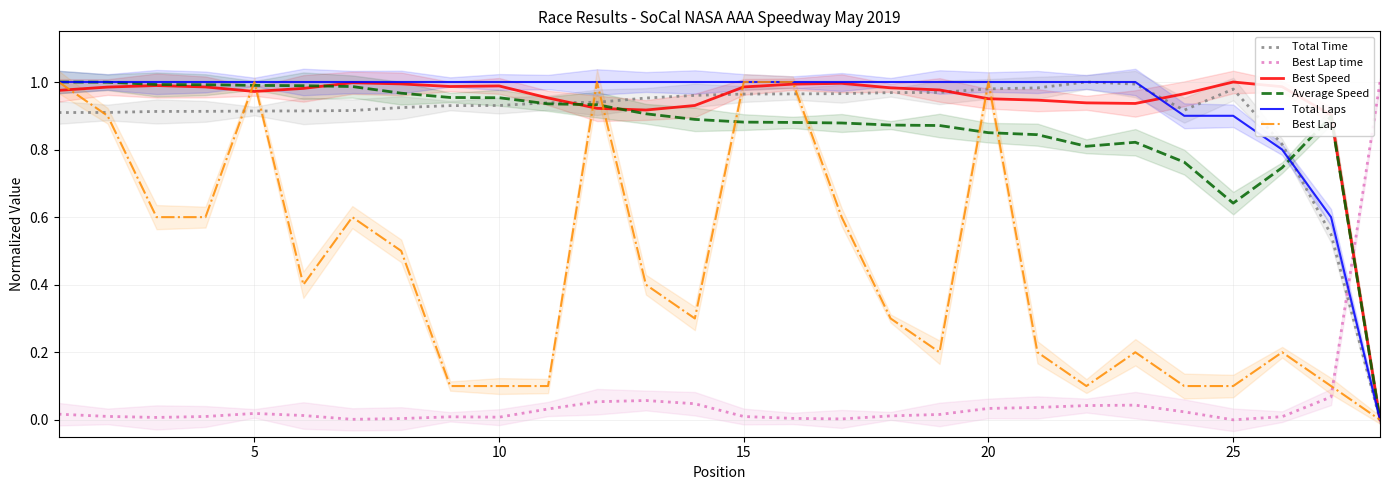

Is it true that Best Speed equals 0.3 at 25?

False